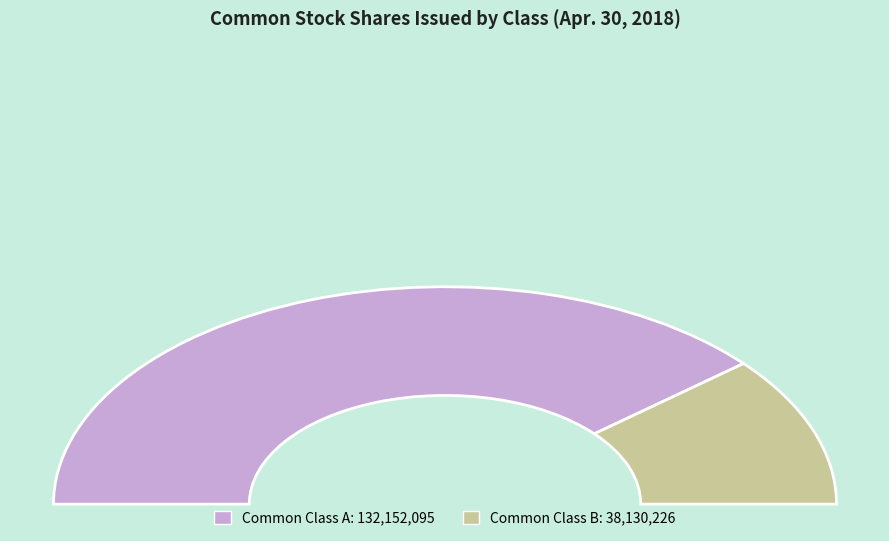

What is the smallest slice in the pie chart?

Common Class B shares issued